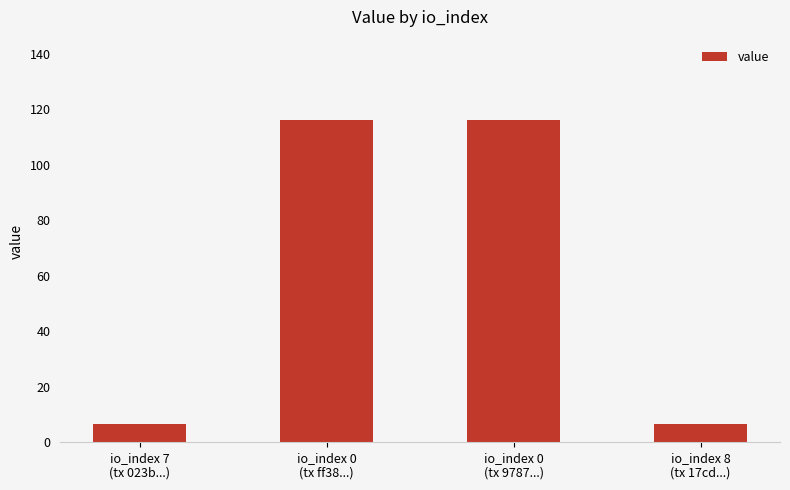

What is the difference between the maximum and minimum values?

109.5